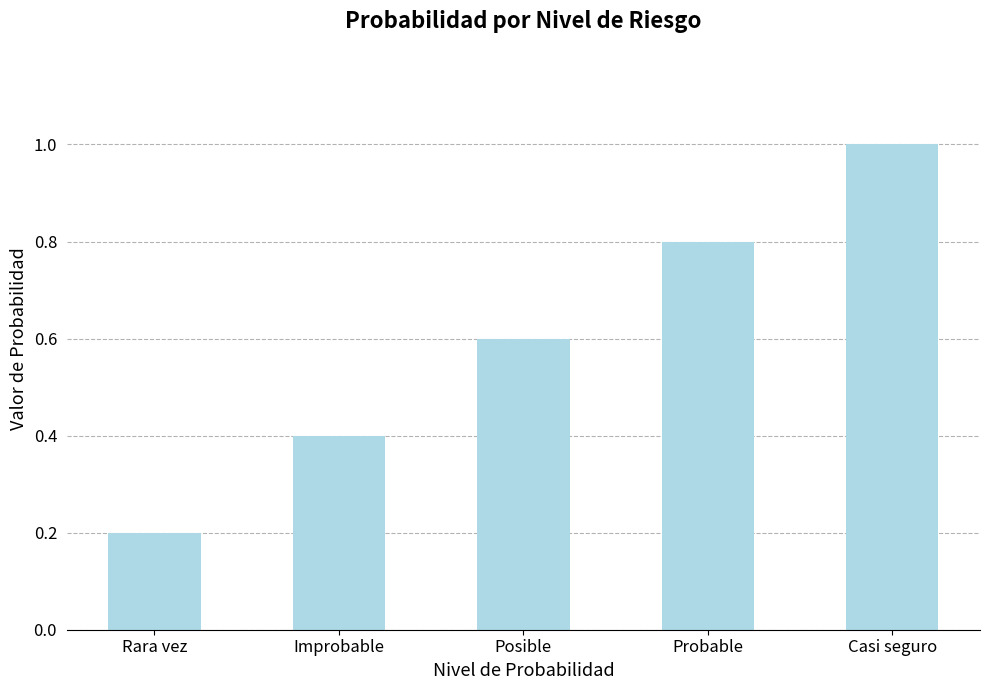

How many series are shown in this chart?

1